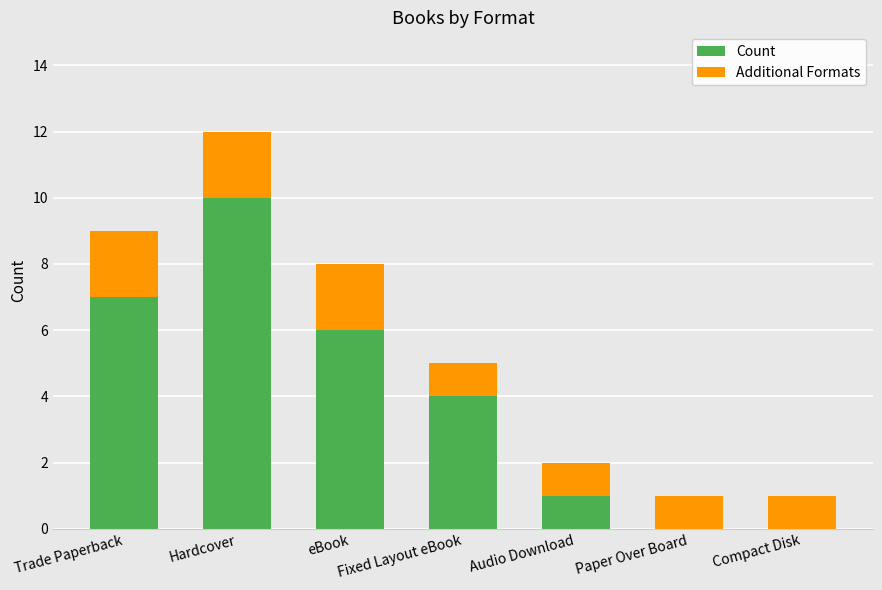

The value of Count at Compact Disk is 5. True or false?

False